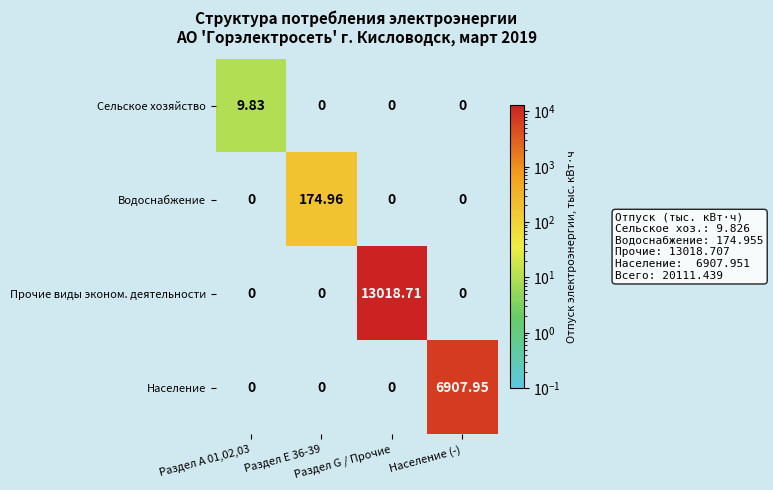

Which series has the largest total across all categories?

Прочие виды эконом. деятельности